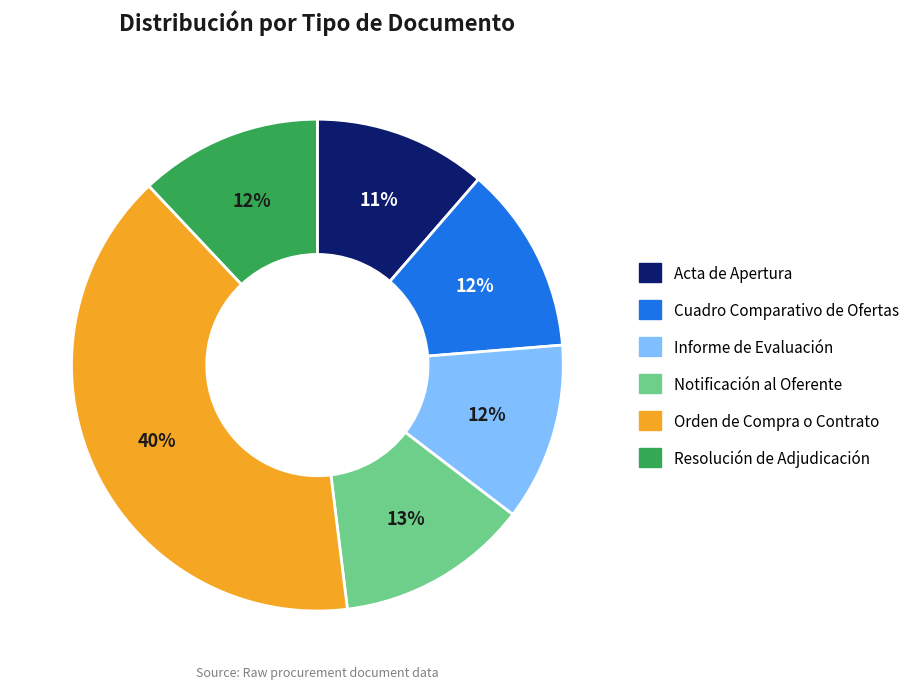

Is the sum of Notificación al Oferente and Informe de Evaluación greater than half?

No